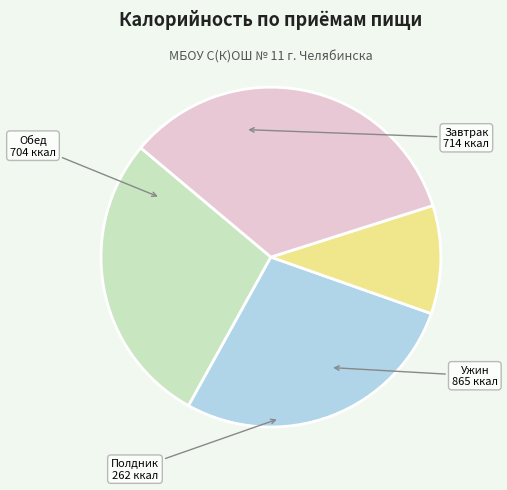

Does any single category account for the majority?

No